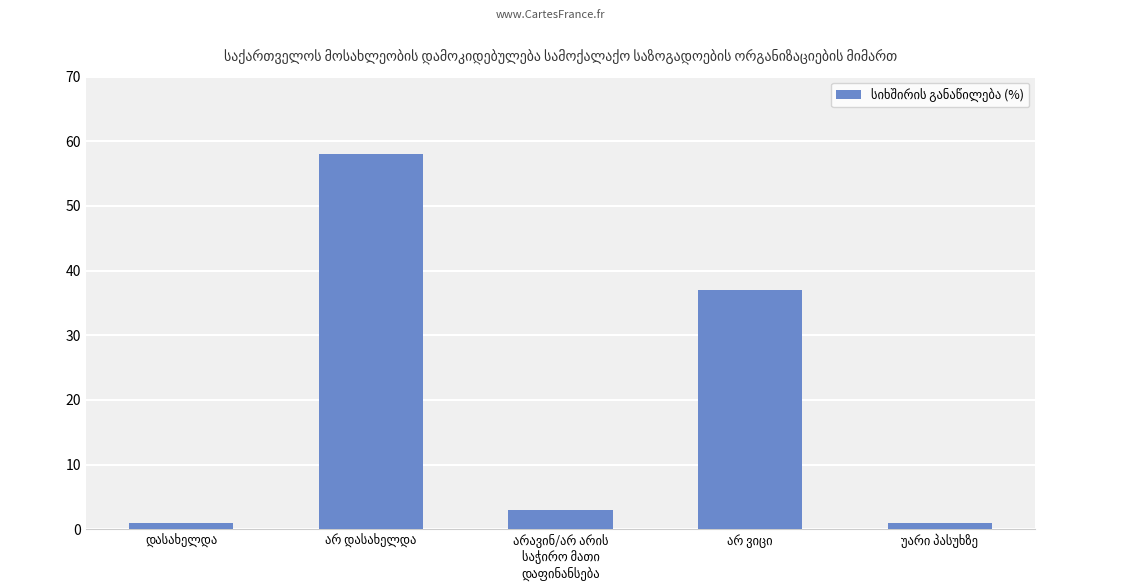

What is the average value?

20